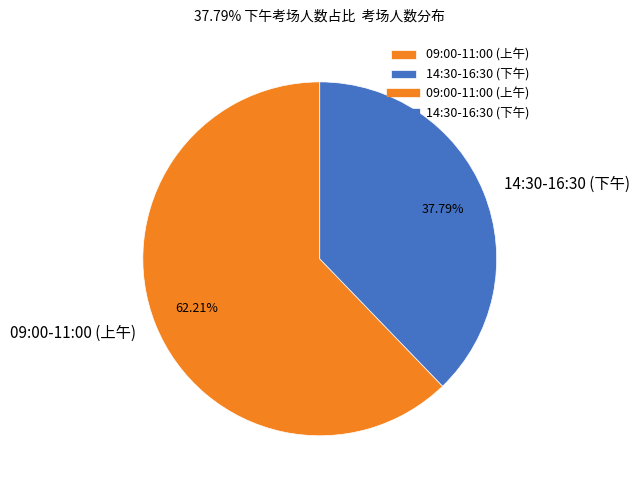

Combined, do 14:30-16:30 (下午) and 09:00-11:00 (上午) account for over 50%?

Yes